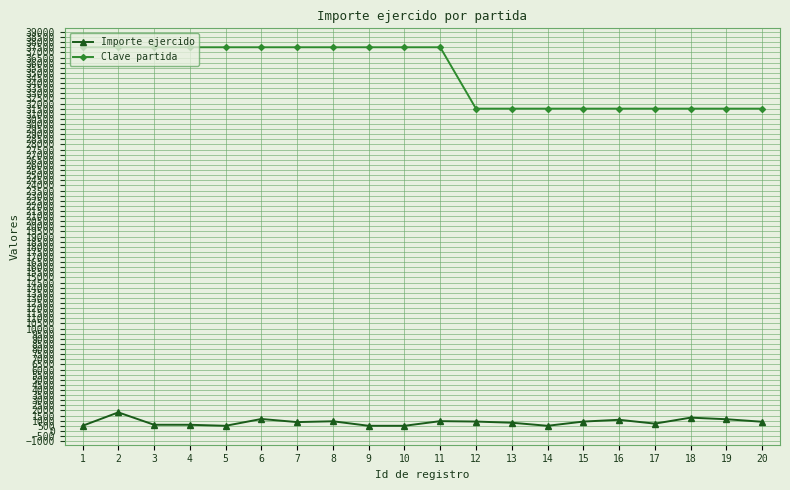

True or false: Importe ejercido and Clave partida intersect in this chart.

False